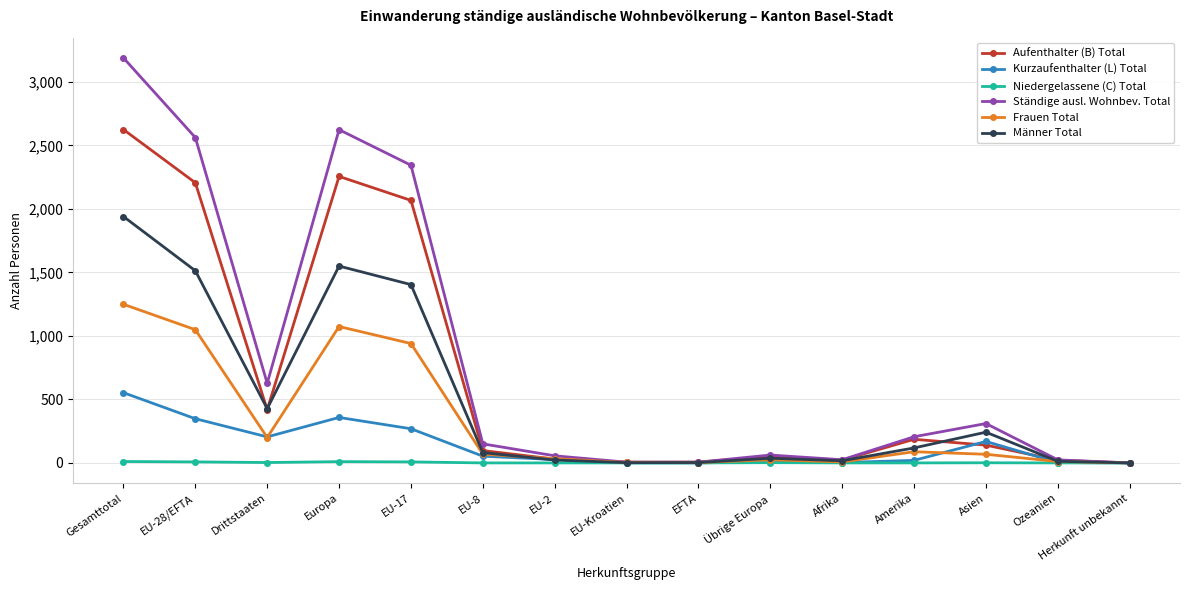

At which category does Ständige ausl. Wohnbev. Total reach its first local valley?

Drittstaaten